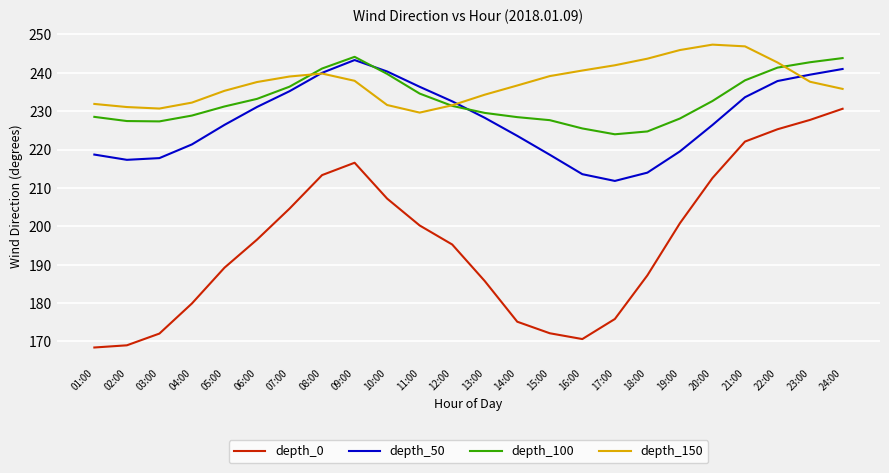

True or false: depth_0 and depth_100 intersect in this chart.

False